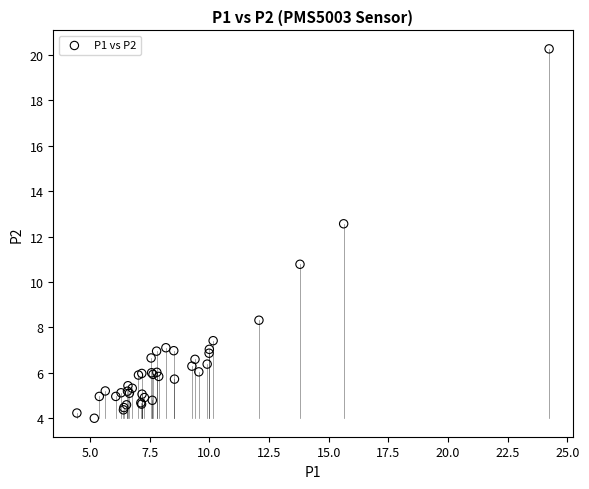

What Y value in the scatter plot is closest to 12?

12.6